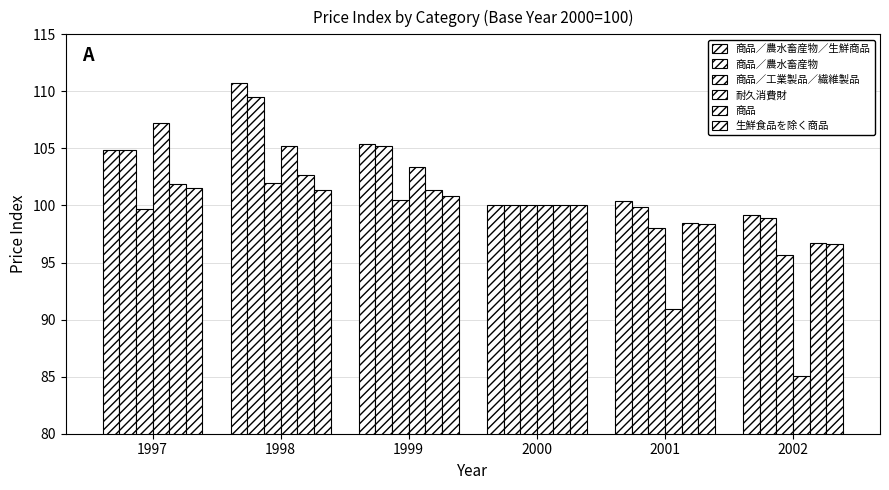

What is the difference between the highest and lowest values at 1997?

7.5